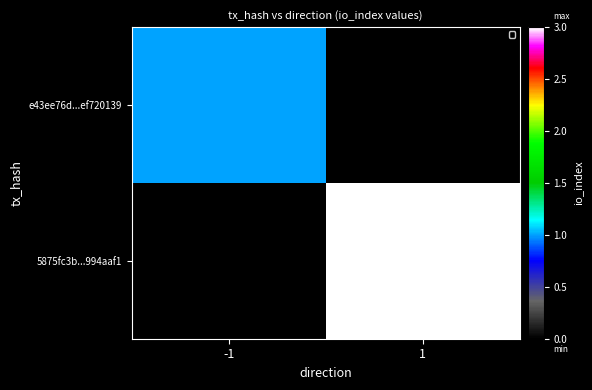

Reading left to right, what are all the values shown in this chart?

e43ee76d...ef720139: -1=1	1=0
5875fc3b...994aaf1: -1=0	1=3